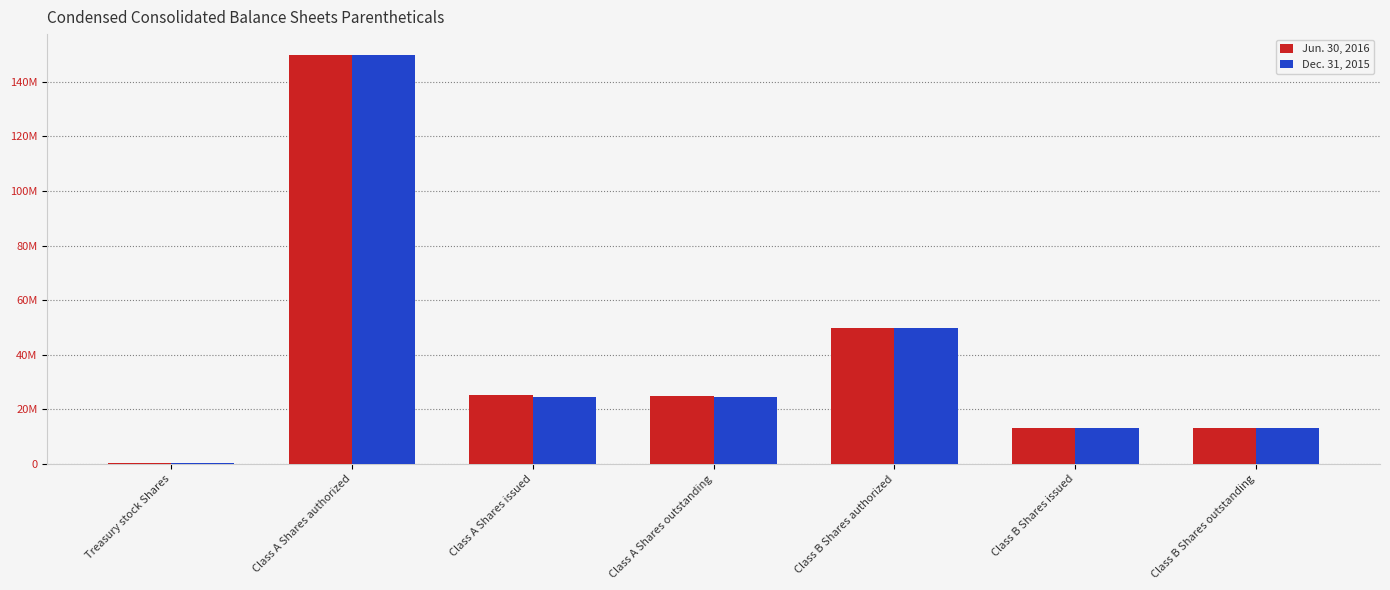

Reading left to right, transcribe all the data shown in this chart.

Jun. 30, 2016: Treasury stock Shares=244113	Class A Shares authorized=150000000	Class A Shares issued=25270296	Class A Shares outstanding=25026183	Class B Shares authorized=50000000	Class B Shares issued=13191845	Class B Shares outstanding=13191845
Dec. 31, 2015: Treasury stock Shares=244113	Class A Shares authorized=150000000	Class A Shares issued=24731584	Class A Shares outstanding=24487471	Class B Shares authorized=50000000	Class B Shares issued=13191845	Class B Shares outstanding=13191845